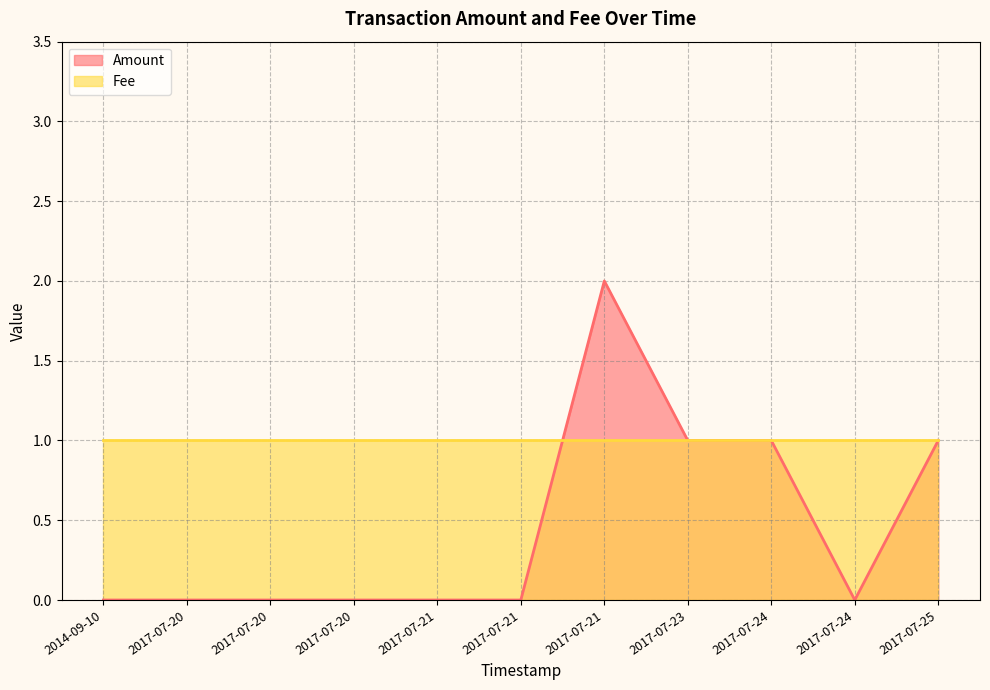

Is it true that the value at 2017-07-20 is 0?

True